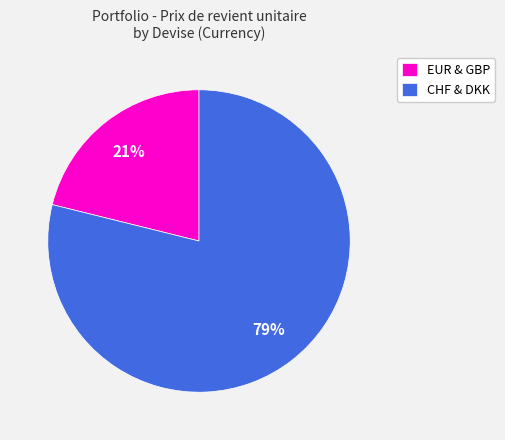

Combined, do EUR & GBP and CHF & DKK account for over 50%?

Yes